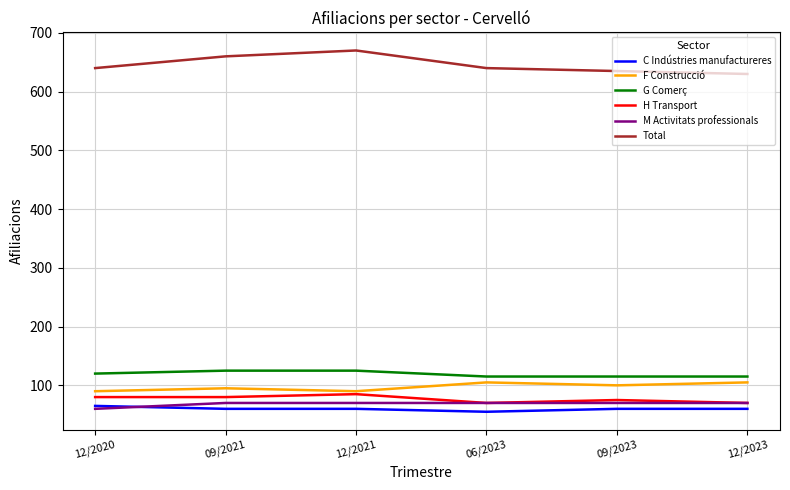

What is the difference between the highest and lowest values at 12/2020?

580